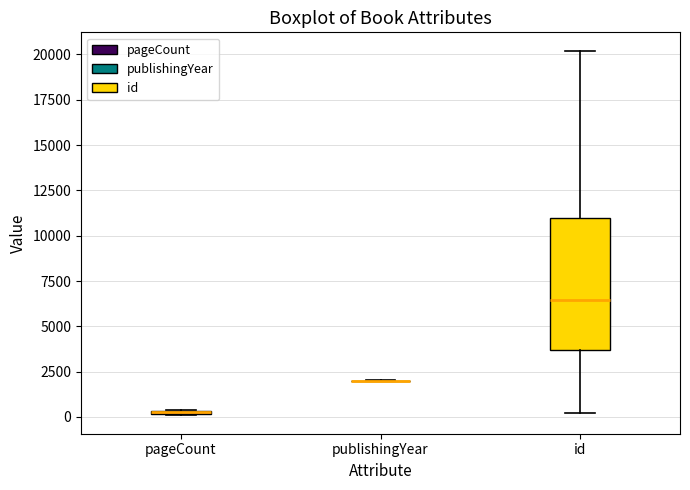

Which box is the tallest, from its lower edge to its upper edge?

id